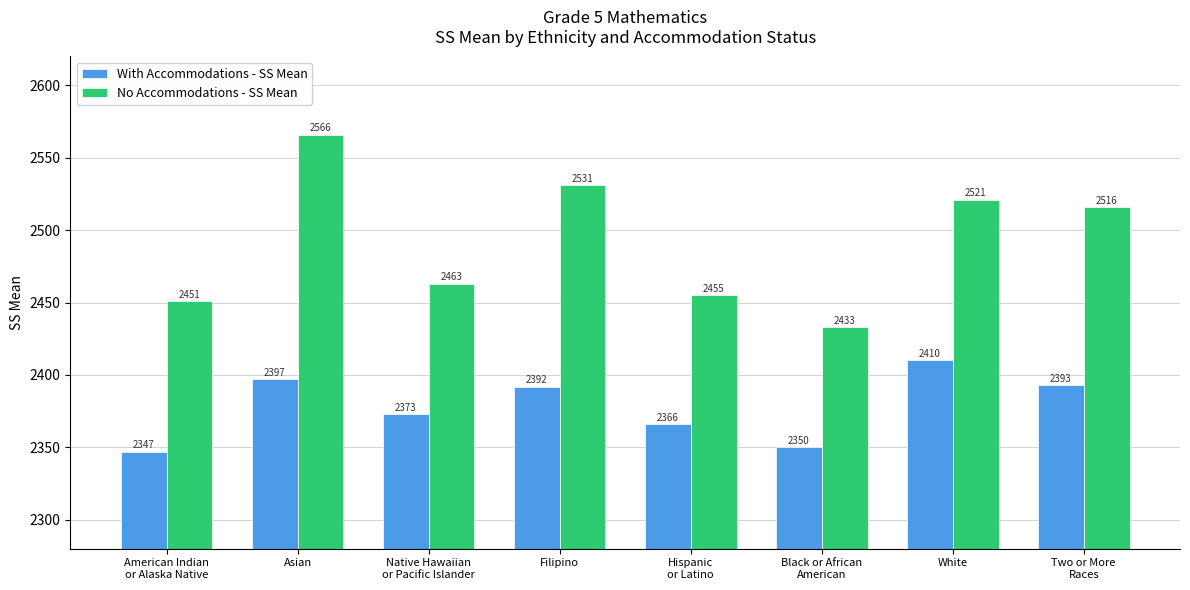

Is the value of With Accommodations - SS Mean at Filipino greater than the value of No Accommodations - SS Mean at Asian?

No